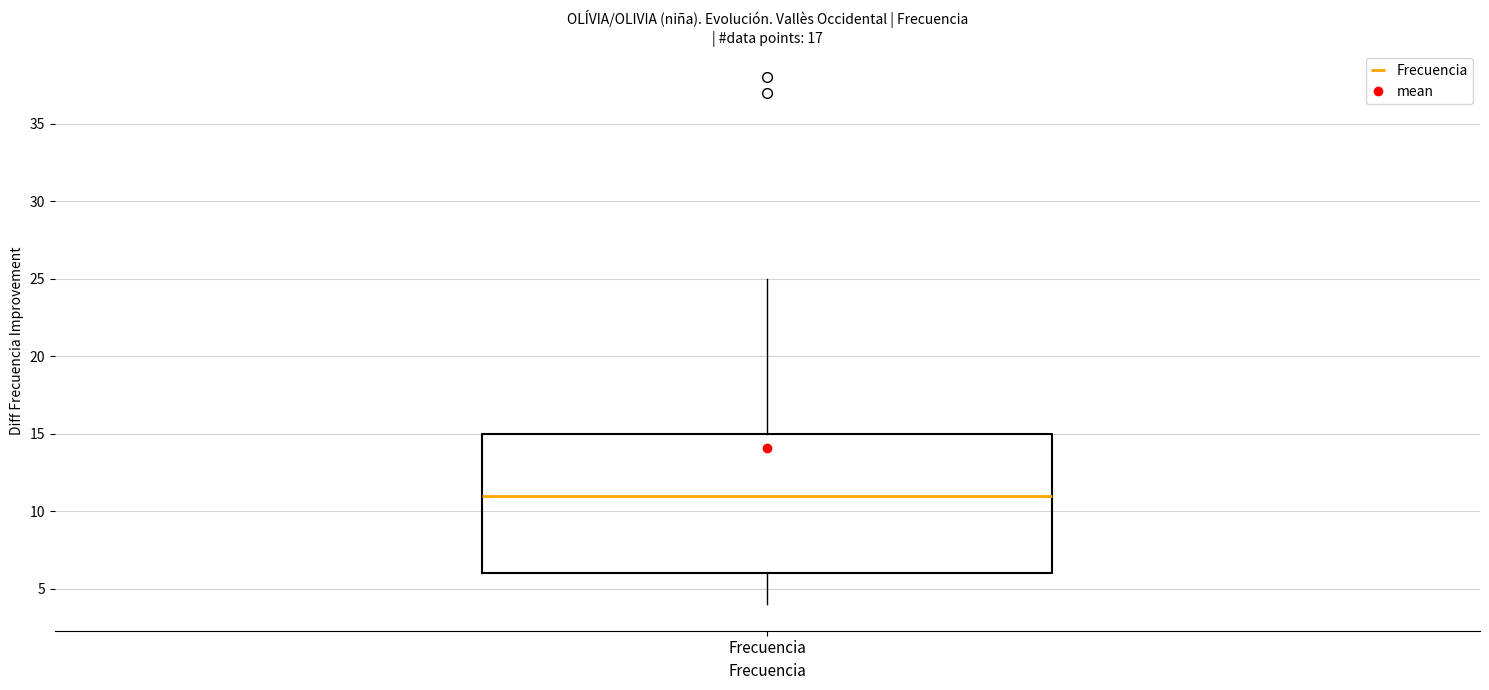

Where does the upper whisker of the box for Frecuencia end on the y-axis? The values are not printed on the chart, so give them approximately, as read against the axis.

25